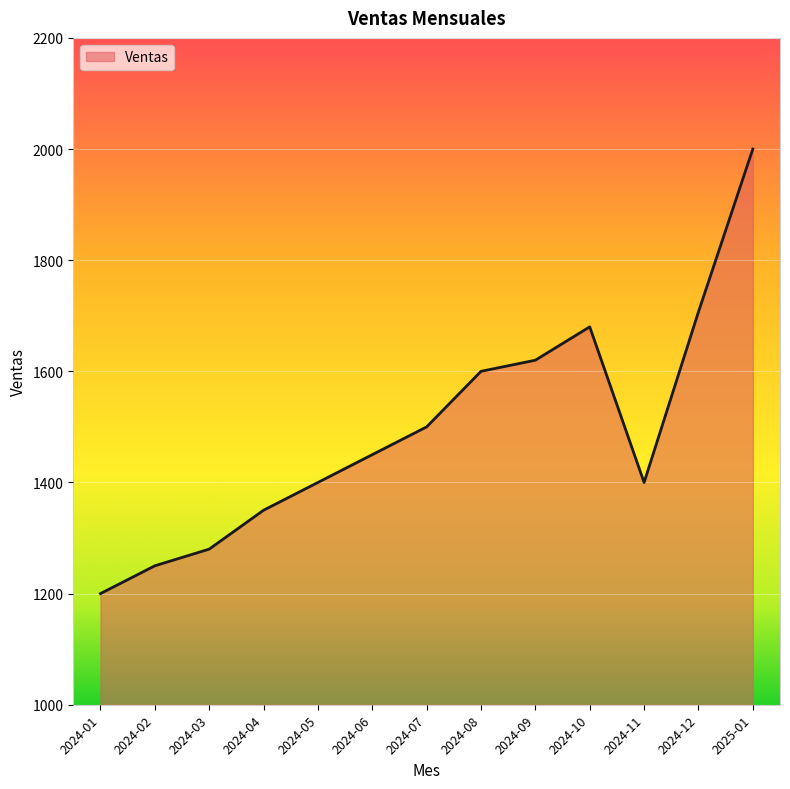

What is the approximate value at 2024-11, to the nearest 10?

1400